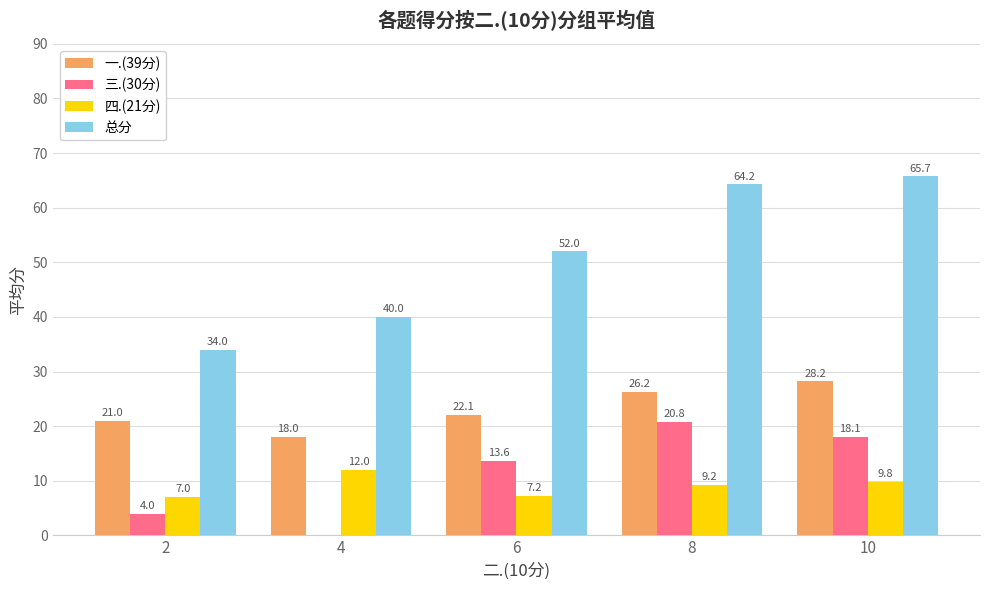

Which series has the largest total across all categories?

总分